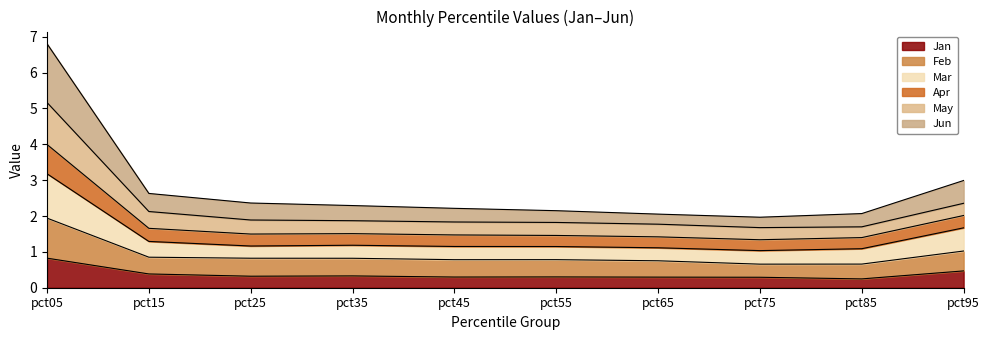

Does the chart have visible grid lines?

No